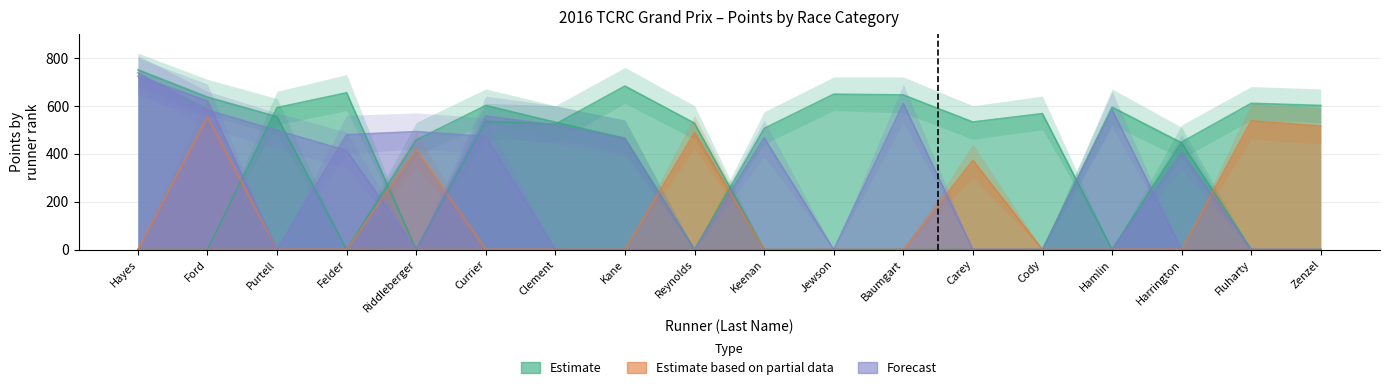

True or false: Bridge5K Pts has a value of -250 at Felder.

False